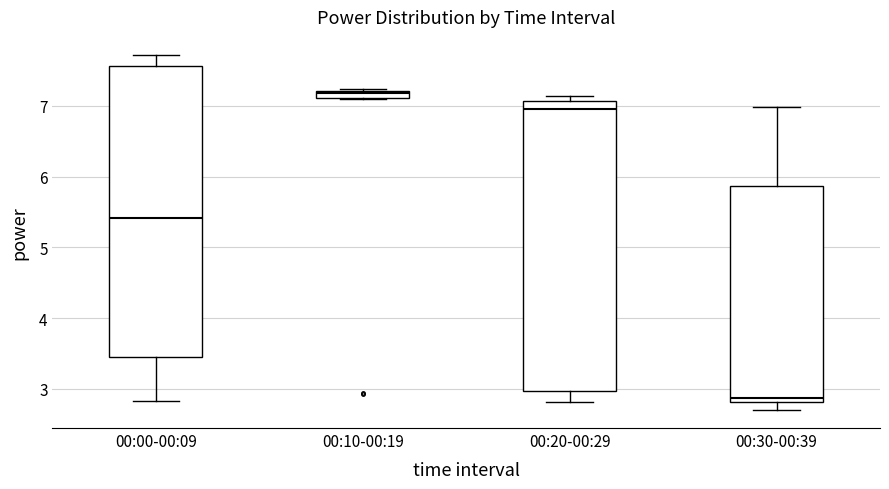

Which box's median line is the highest?

00:10-00:19